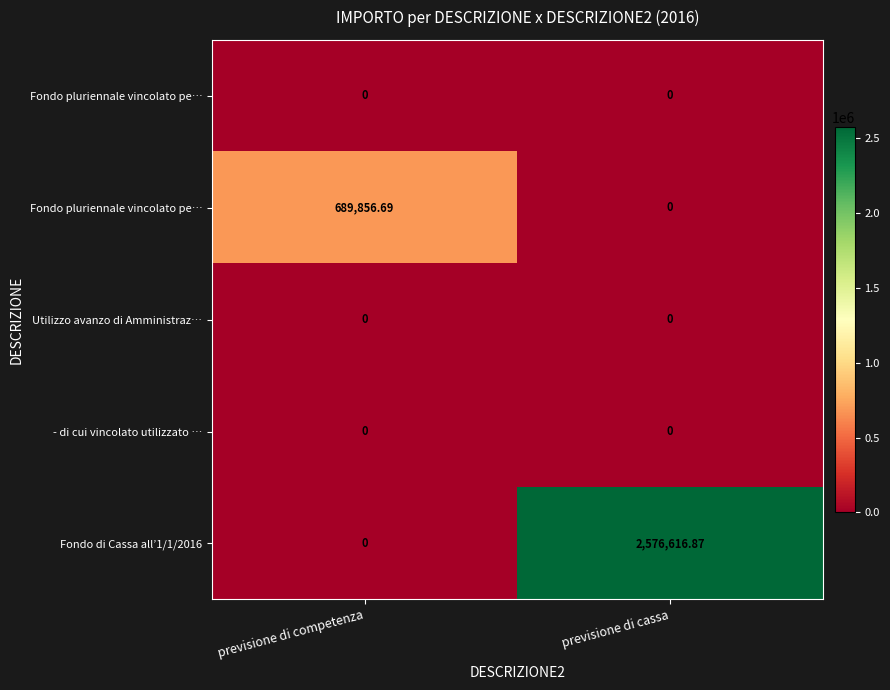

What is the spread (max minus min) of values at previsione di competenza?

689856.7